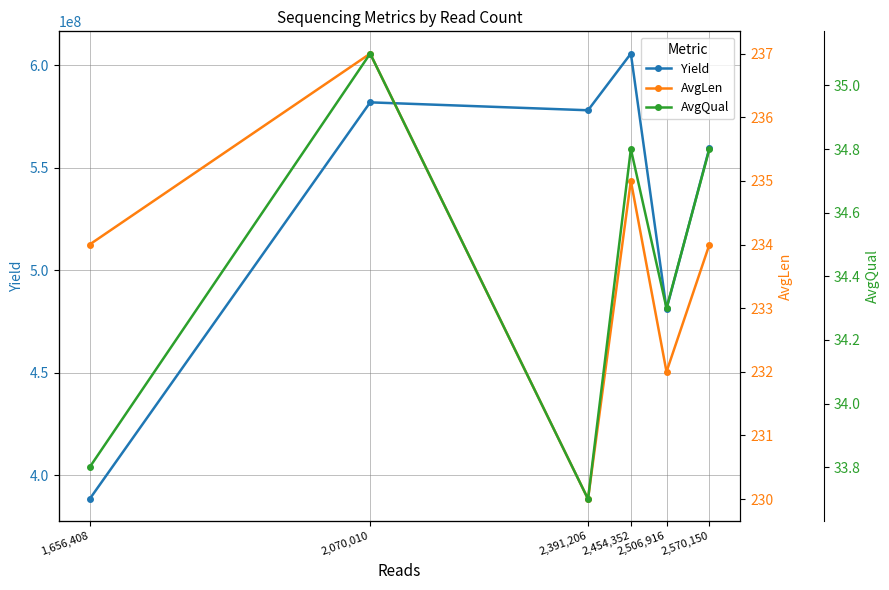

Count the number of data series in this chart.

3